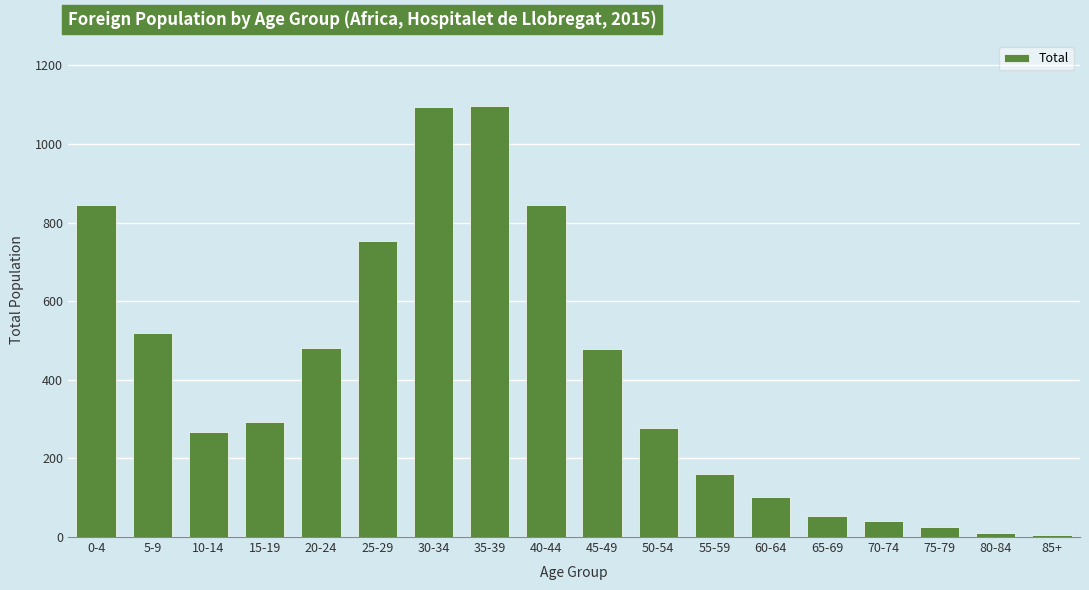

What is the label of the 8th bar from the left?

35-39